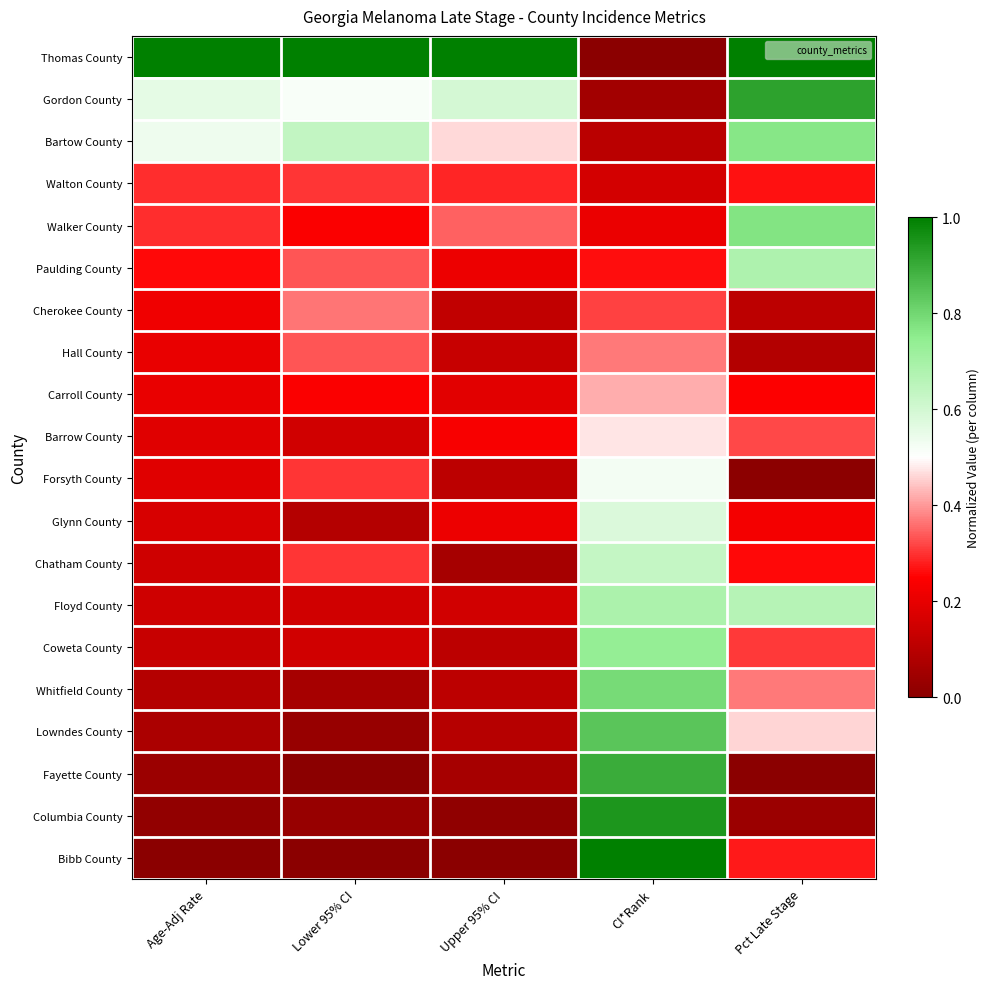

At which category is the sum across all series the highest?

CI*Rank